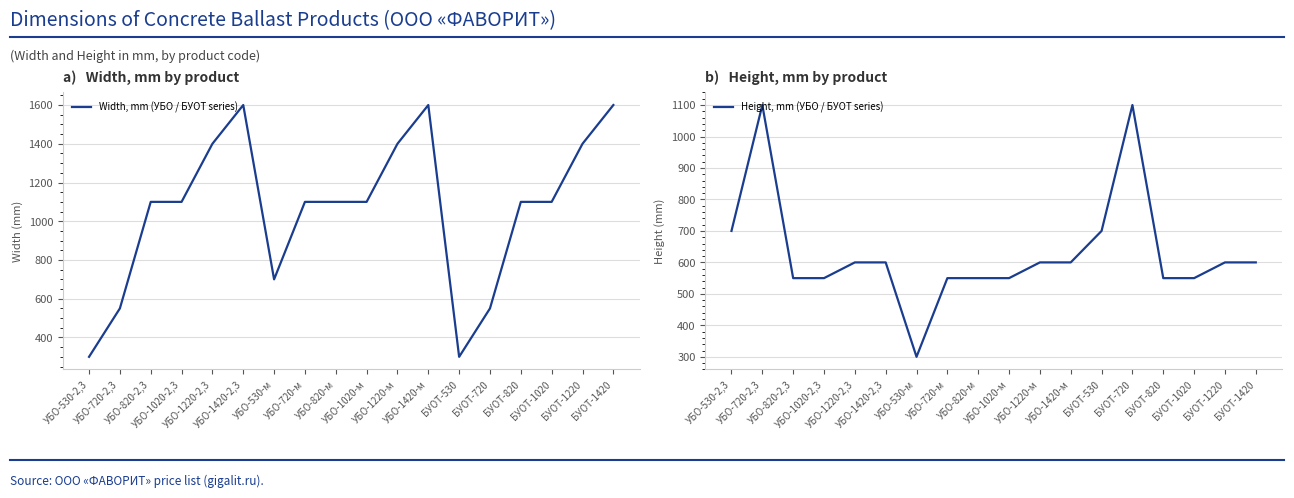

True or false: Height, mm (УБО / БУОТ series) and Width, mm (УБО / БУОТ series) cross at least once.

True